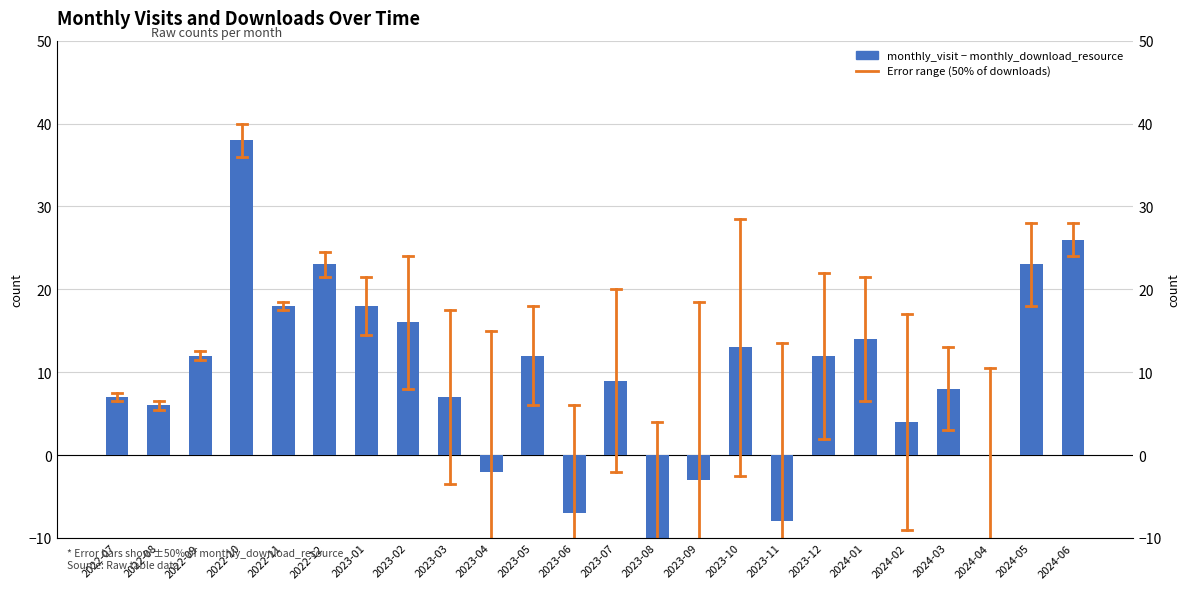

The value at 2023-04 is -2. True or false?

True